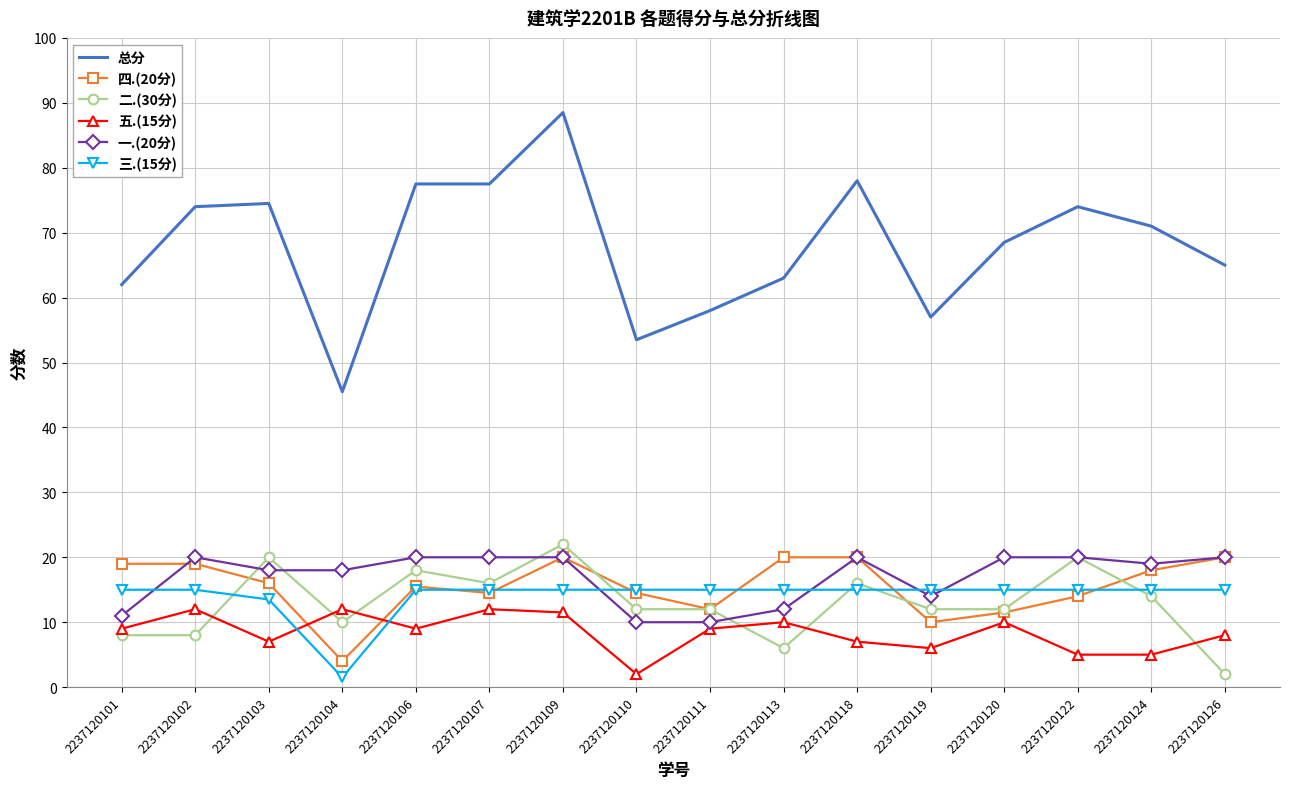

Rank the series at 2237120102 from lowest to highest value.

二.(30分), 五.(15分), 三.(15分), 四.(20分), 一.(20分), 总分